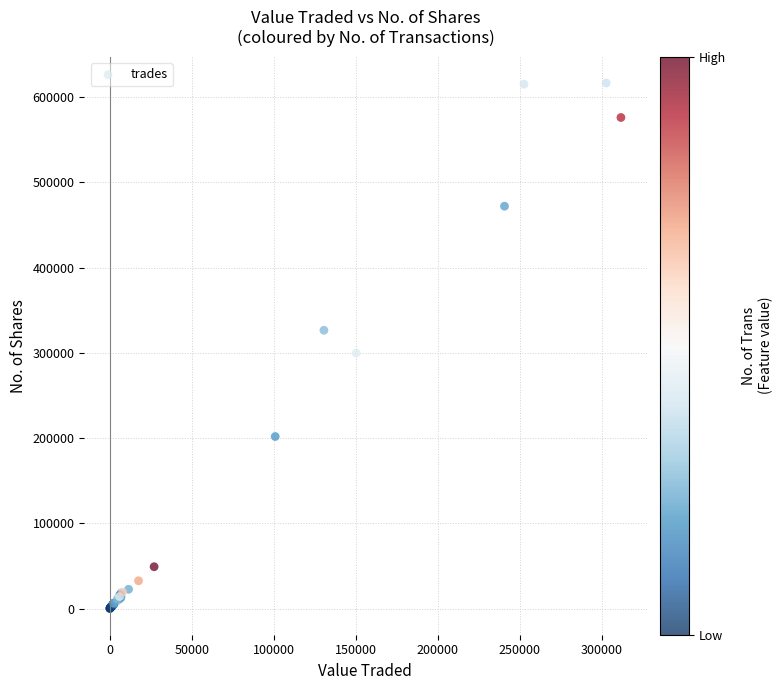

What Y value in the scatter plot is closest to 308296?

299749